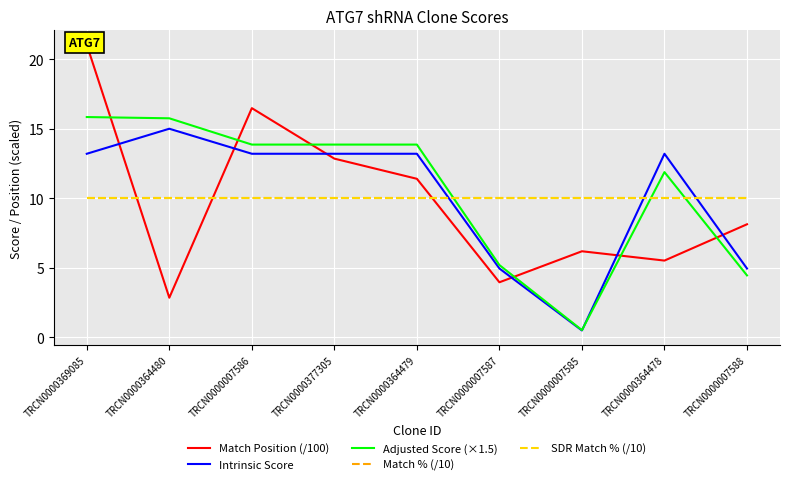

Is the value of Match Position (/100) at TRCN0000364478 greater than the value of Match % (/10) at TRCN0000007588?

No